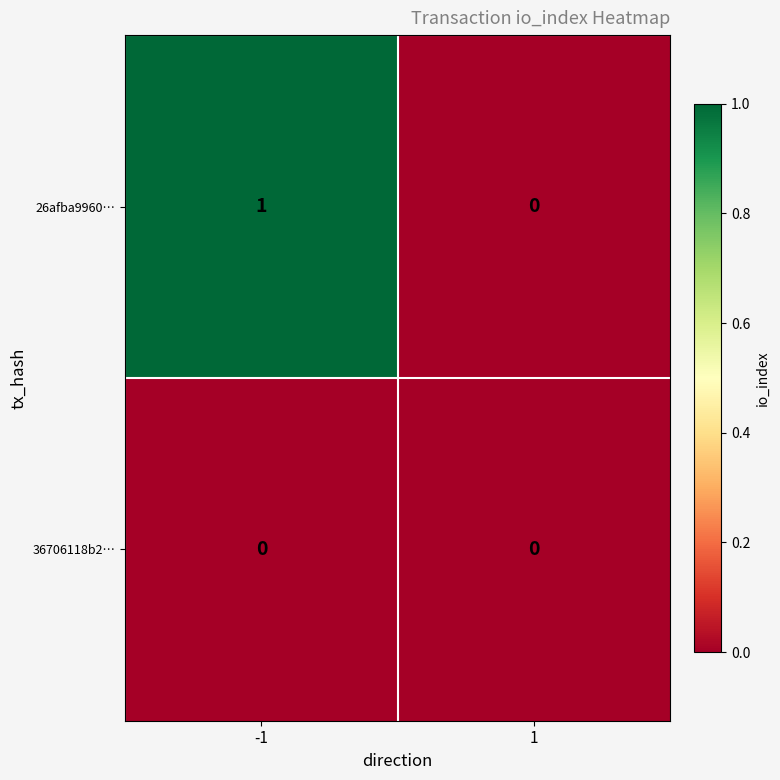

Is the value of 36706118b2… at 1 greater than the value of 26afba9960… at -1?

No